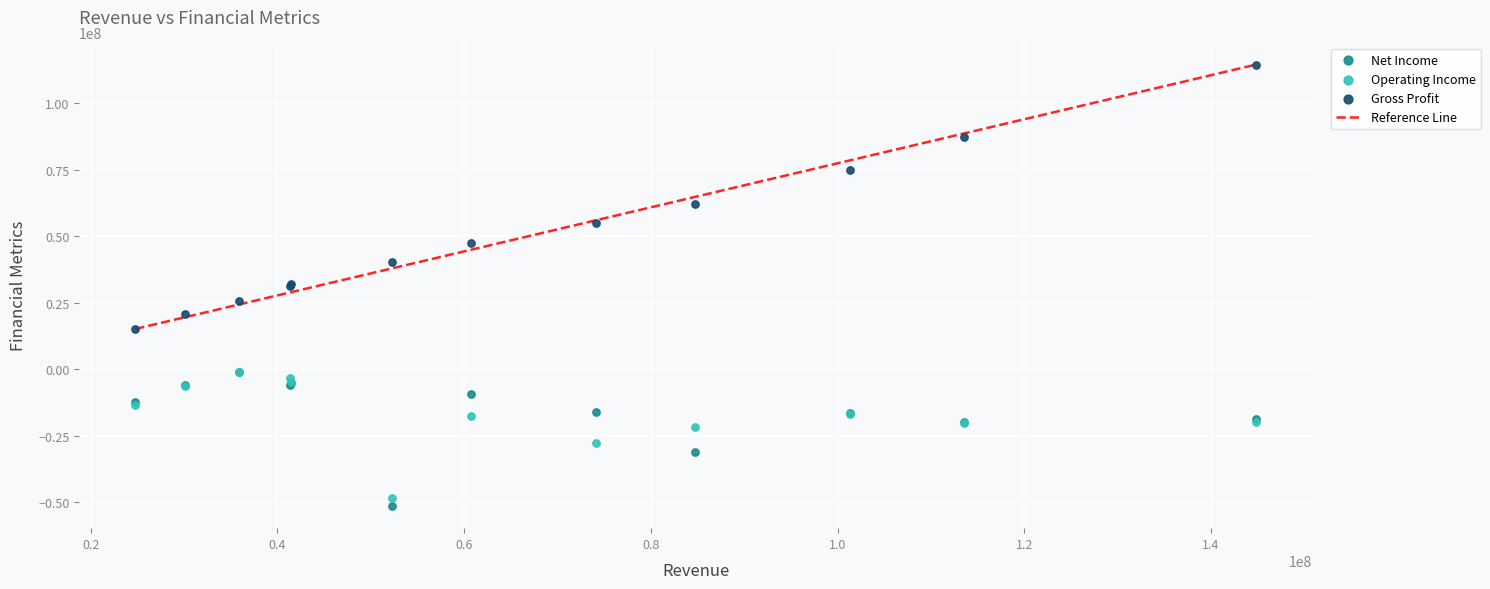

In the Gross Profit series, what Y value is closest to 64792000?

62098000